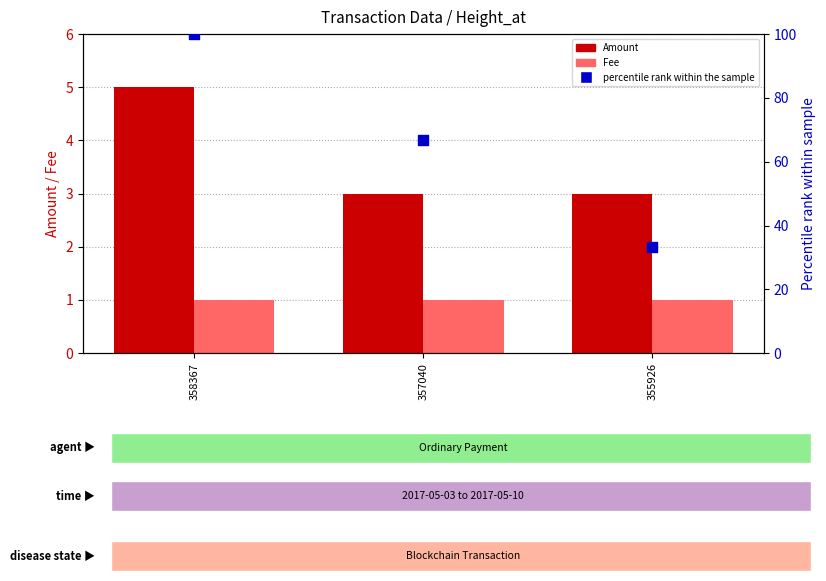

What is the total value across all series at 358367?

106.0